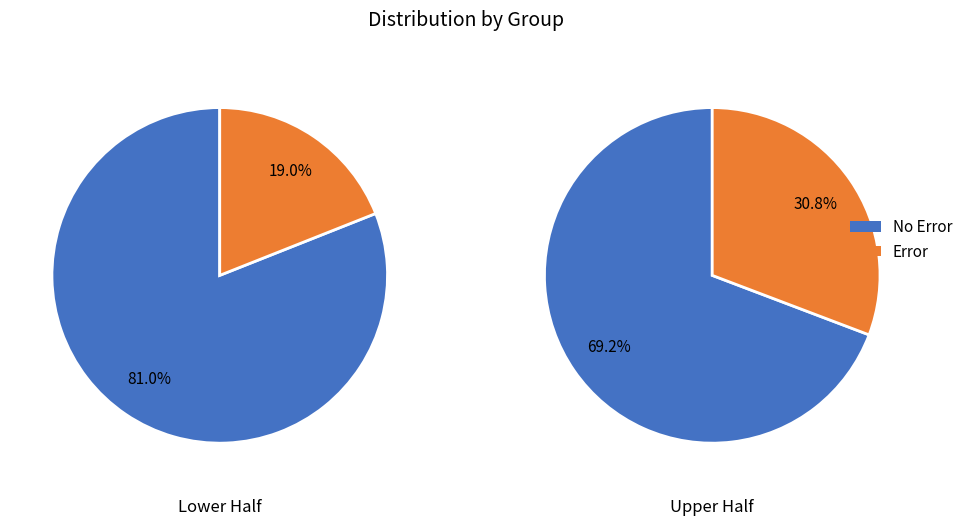

Rank the series by their maximum value, from lowest to highest.

Error, No Error